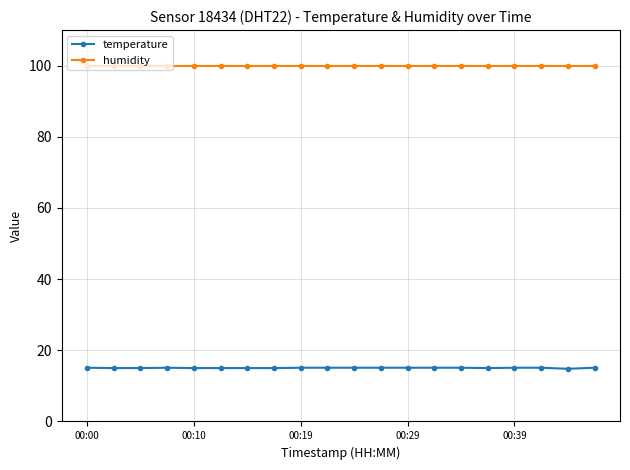

What is the minimum value shown in the chart?

14.8